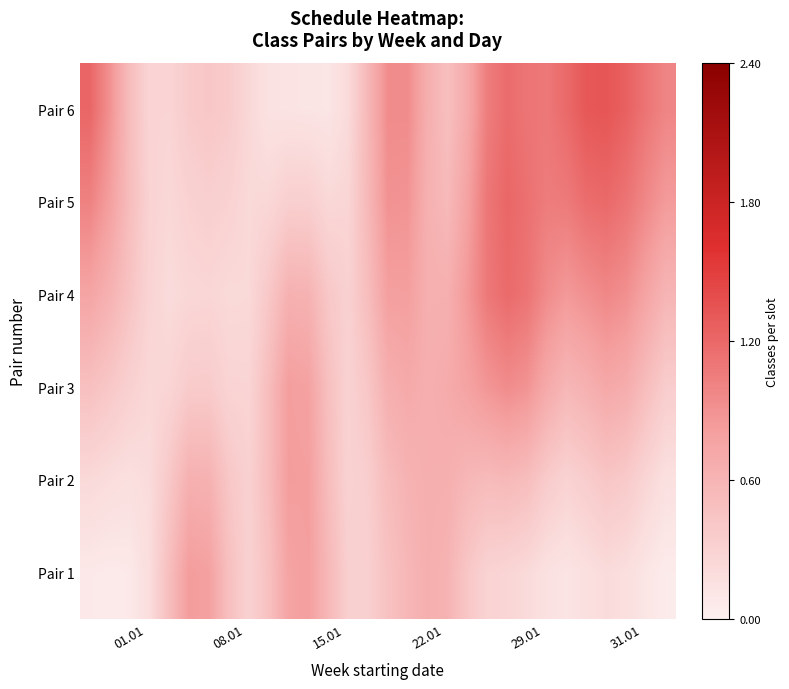

At how many categories does at least one series exceed 0?

30